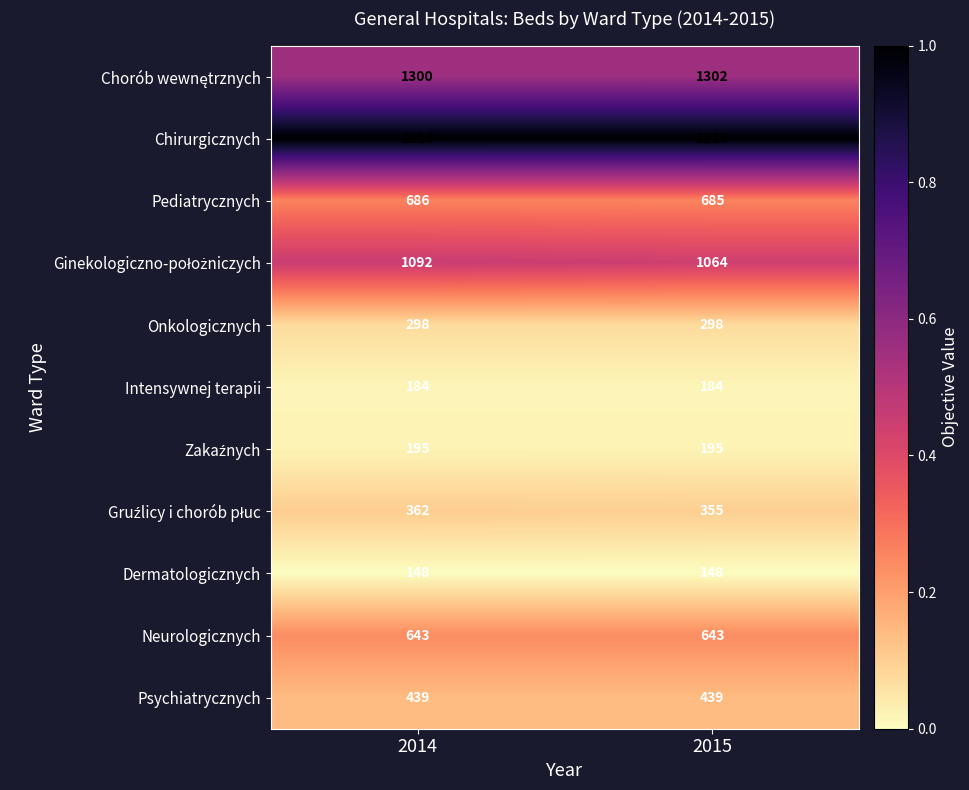

What is the difference between the highest and lowest values at 2014?

2071